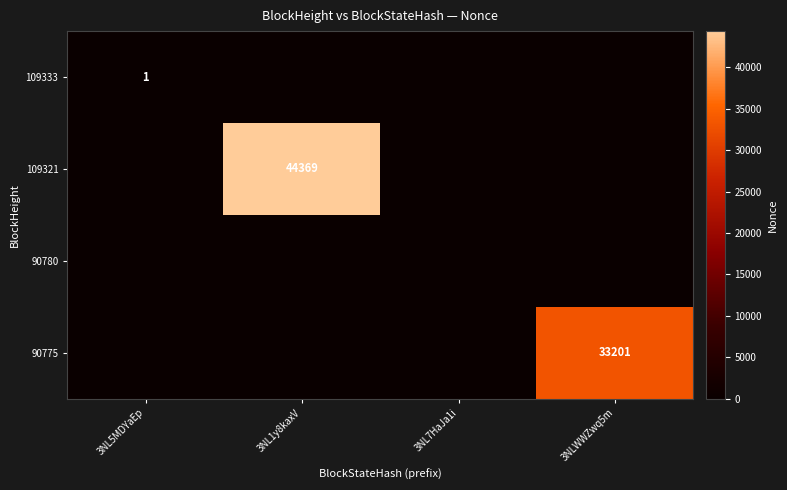

Is the value of 109321 at 3NL1y8kaxV greater than the value of 90775 at 3NLWWZwq5m?

Yes